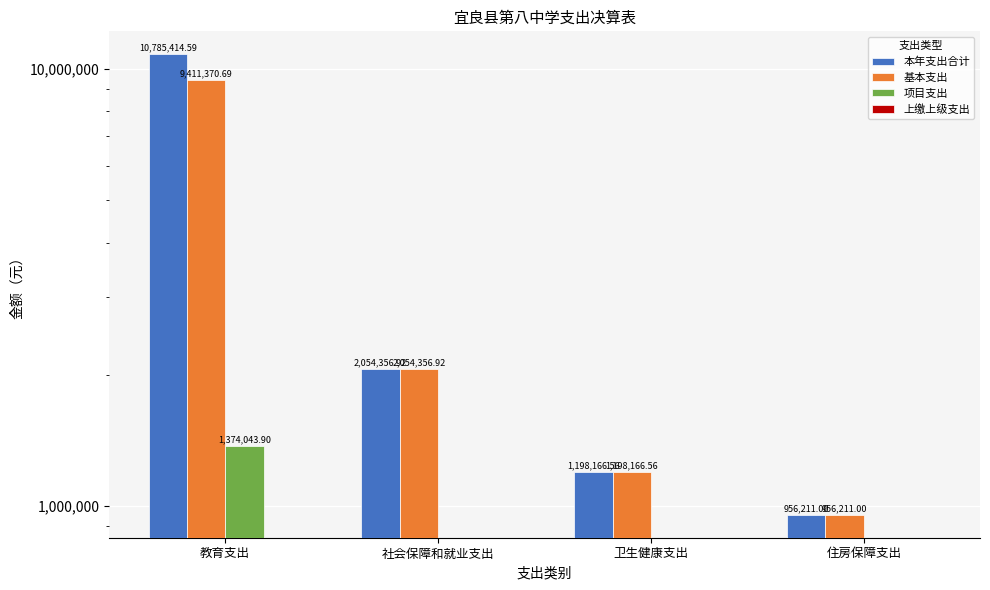

Reading right to left, what are all the values shown in this chart?

本年支出合计: 住房保障支出=956211.0	卫生健康支出=1198166.6	社会保障和就业支出=2054356.9	教育支出=10785414.6
基本支出: 住房保障支出=956211.0	卫生健康支出=1198166.6	社会保障和就业支出=2054356.9	教育支出=9411370.7
项目支出: 住房保障支出=0.0	卫生健康支出=0.0	社会保障和就业支出=0.0	教育支出=1374043.9
上缴上级支出: 住房保障支出=0.0	卫生健康支出=0.0	社会保障和就业支出=0.0	教育支出=0.0